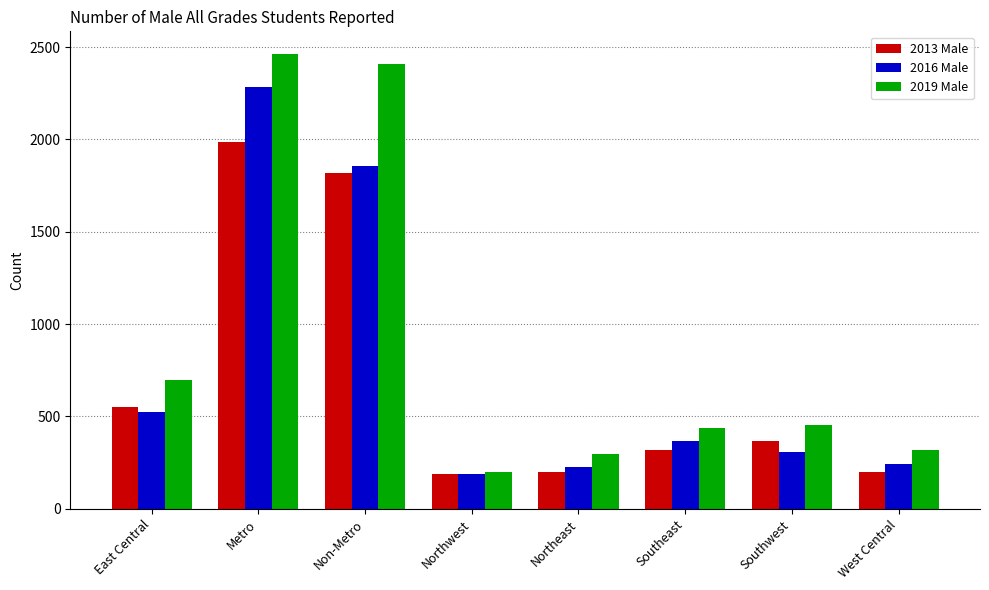

The value of 2016 Male at East Central is 526. True or false?

True